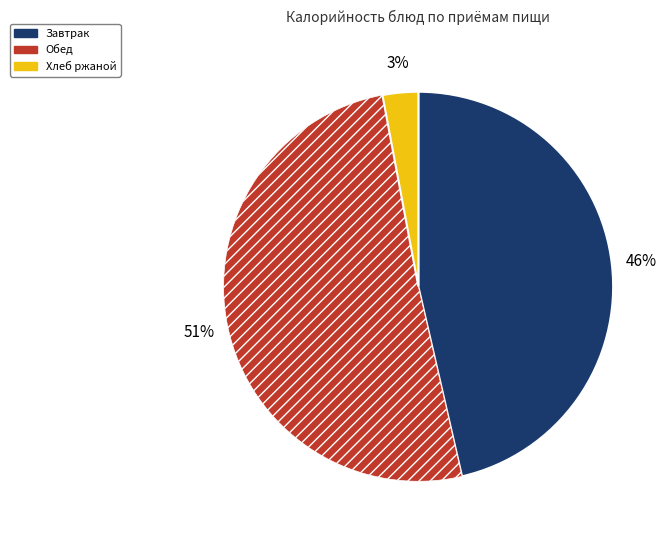

To the nearest percent, what is the average slice percentage?

33%